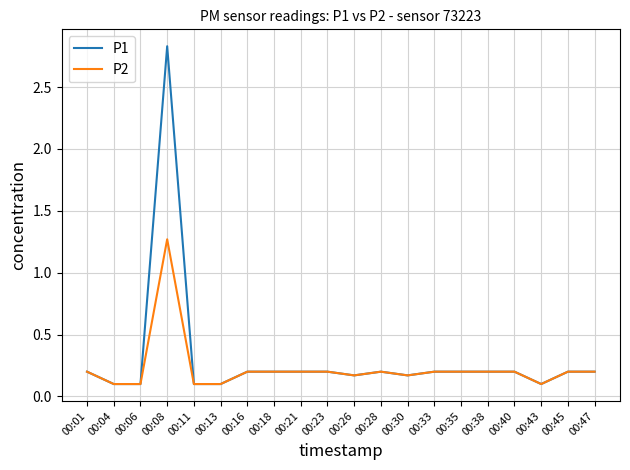

Which category has the highest value across all series?

00:08